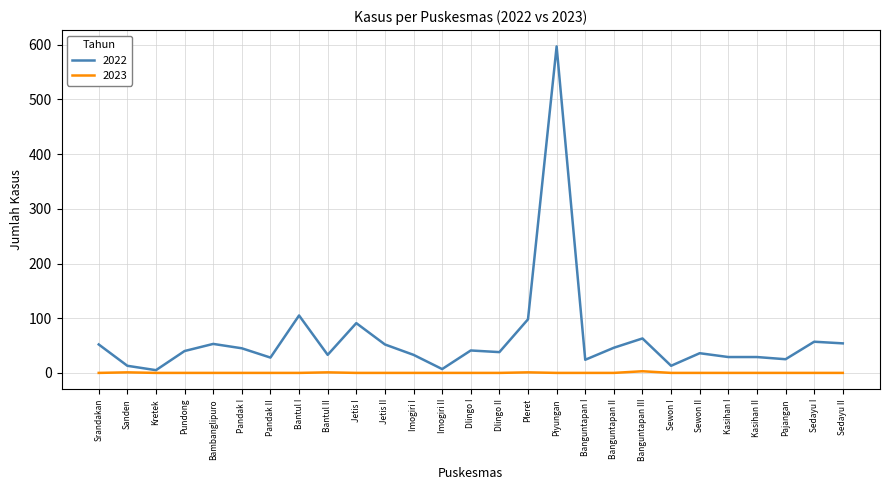

Is this an area chart (filled region under the line)?

No